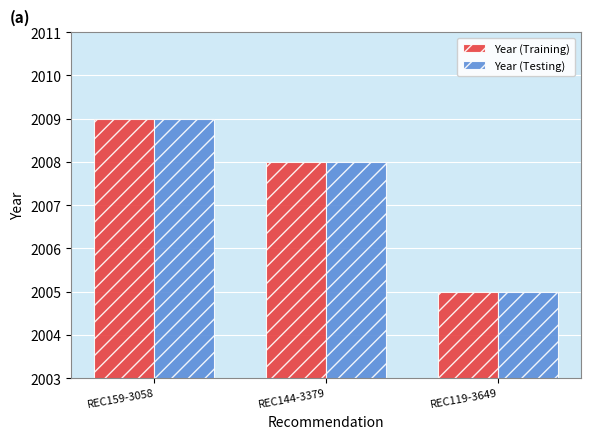

What is the minimum value shown in the chart?

2005